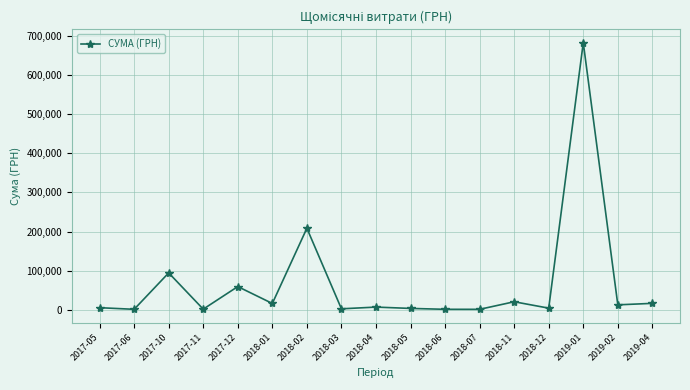

What is the change in value from 2017-10 to 2019-02?

-81631.0